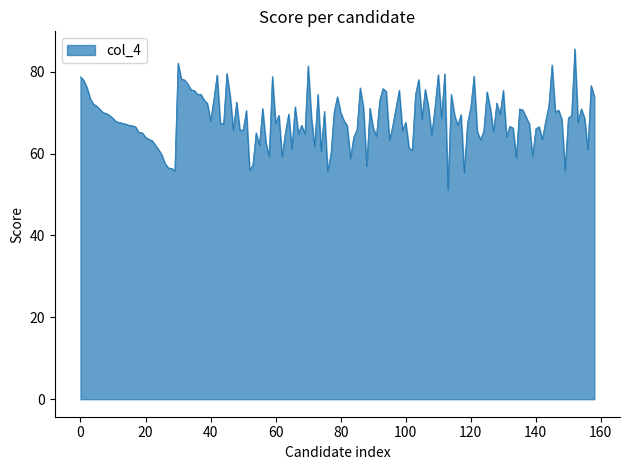

What is the sum of all values?

10890.3